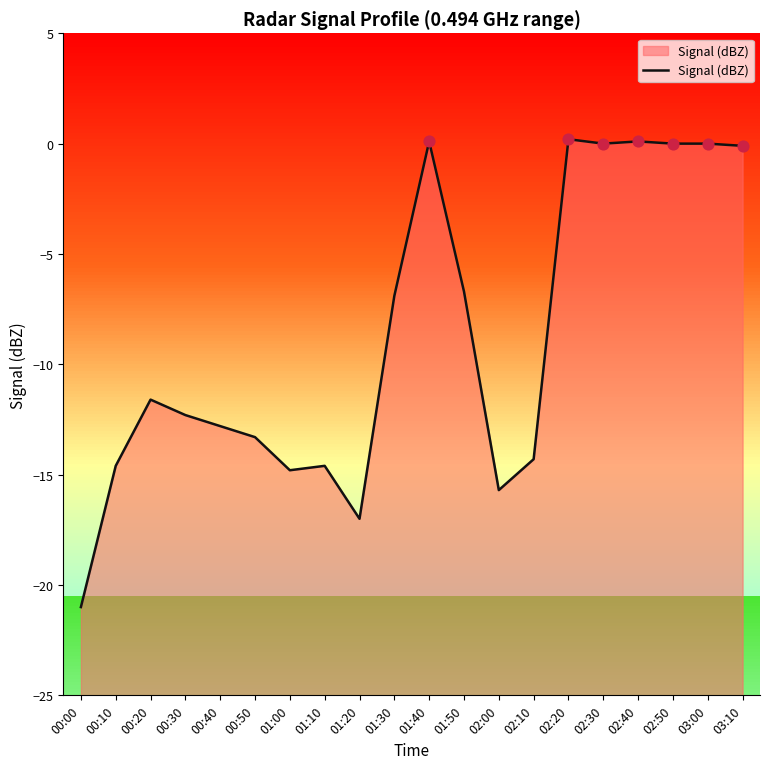

Which has a higher value, 01:10 or 03:00?

03:00